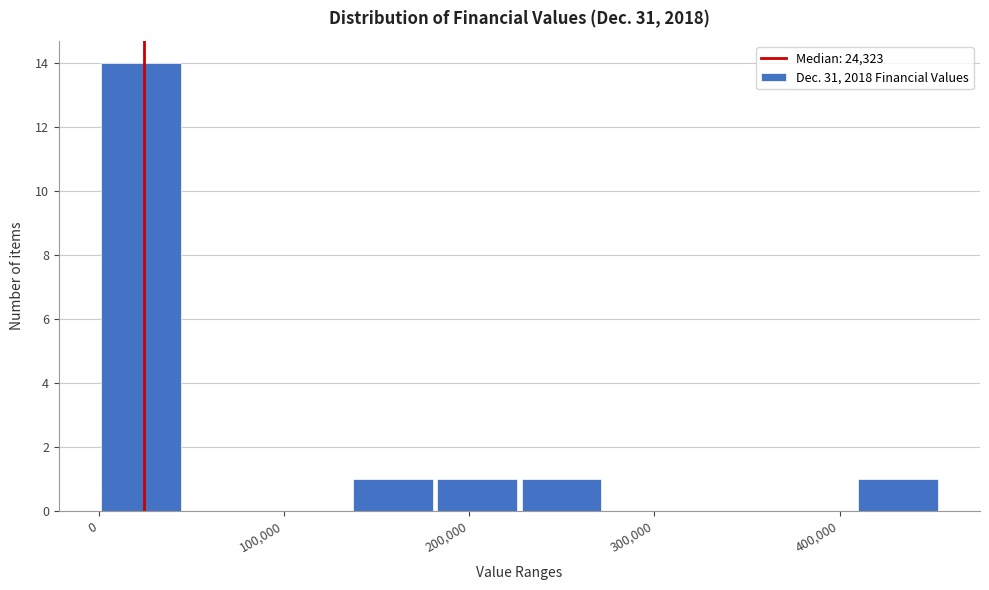

Reading left to right, list every bar in this chart as the range it spans on the x-axis followed by its height. Neither the bar edges nor the heights are printed on the chart, so give them approximately, as read against the axes.

0 to 50000: 14
50000 to 90000: 0
90000 to 140000: 0
140000 to 180000: 1
180000 to 230000: 1
230000 to 270000: 1
270000 to 320000: 0
320000 to 360000: 0
360000 to 410000: 0
410000 to 450000: 1